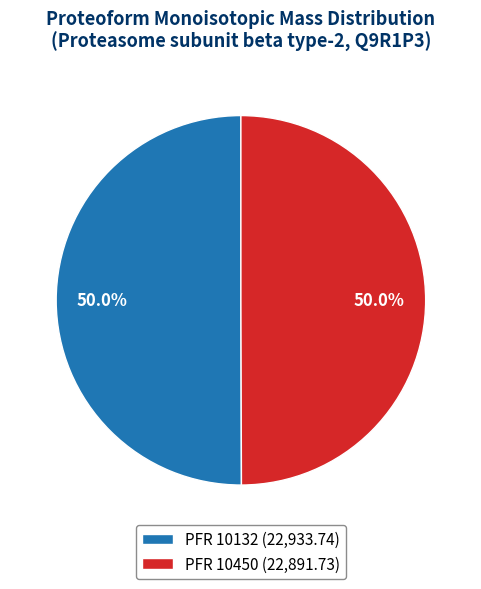

How many segments does this pie chart have?

2